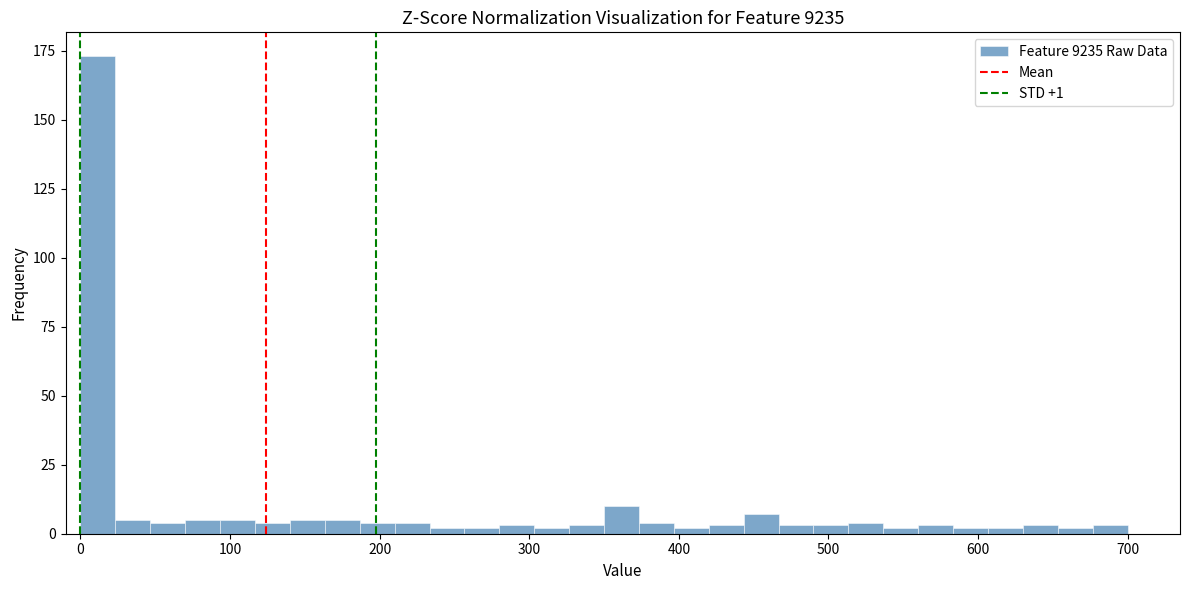

Around what value on the x-axis is the tallest bar? Give the approximate position of its centre, as read against the axis.

10